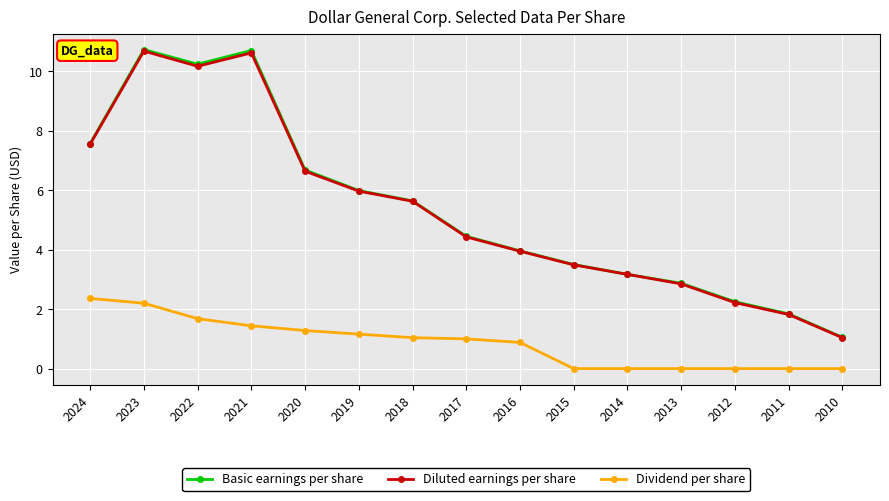

Between 2022 and 2016, which series saw the biggest shift?

Basic earnings per share